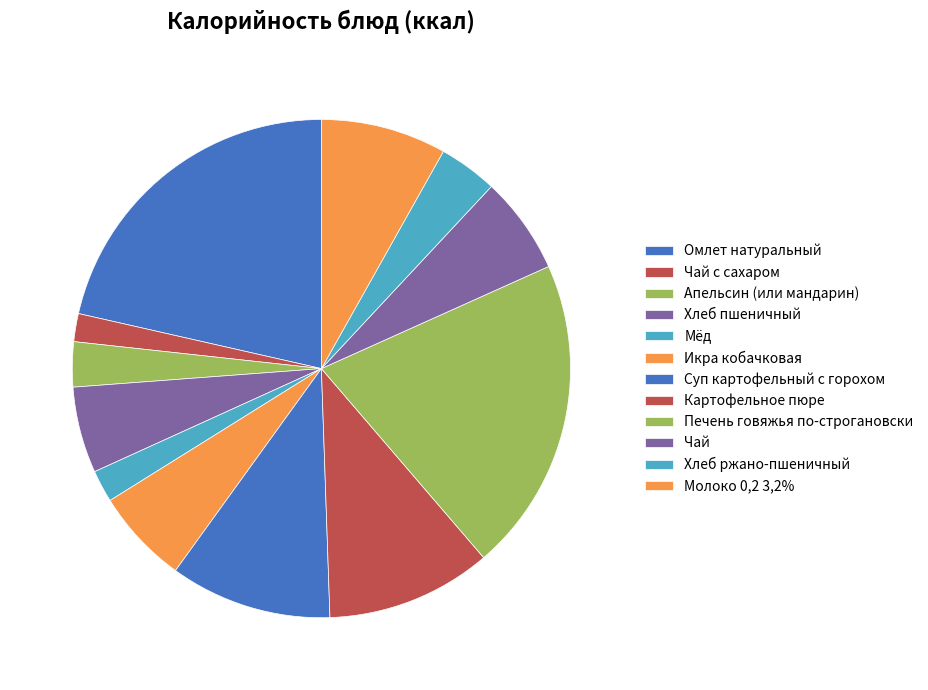

Is Картофельное пюре the majority of the pie?

No